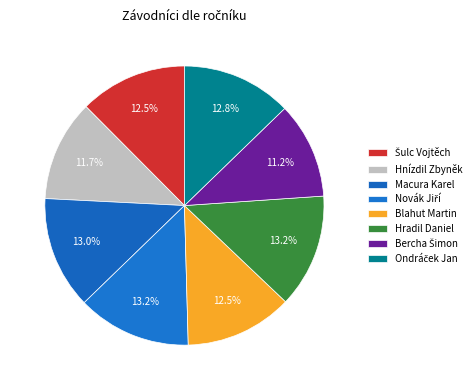

Which slice is the smallest?

Bercha Šimon